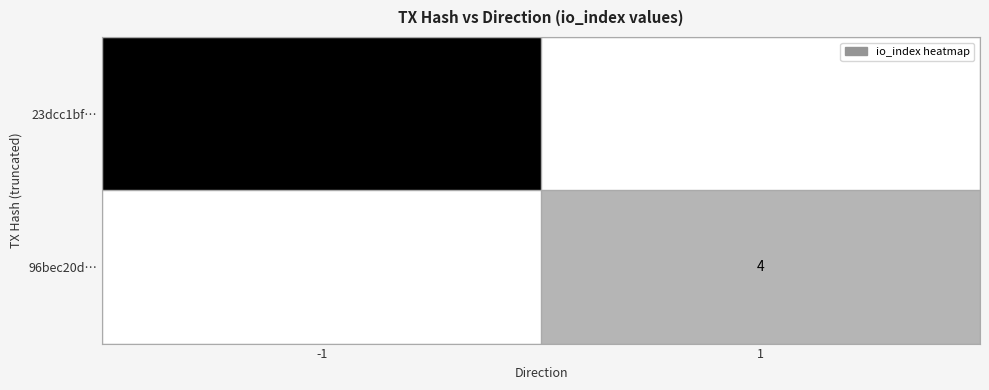

Is the value of 96bec20d… at 1 greater than the value of 23dcc1bf… at -1?

No